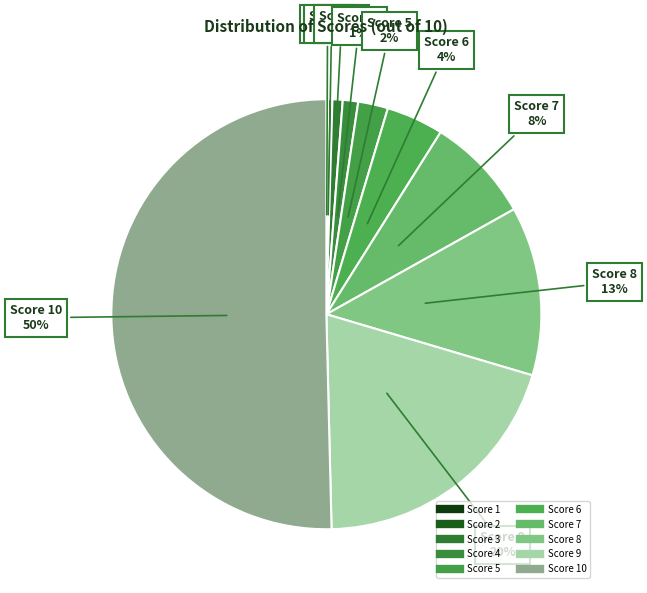

How many segments does this pie chart have?

10